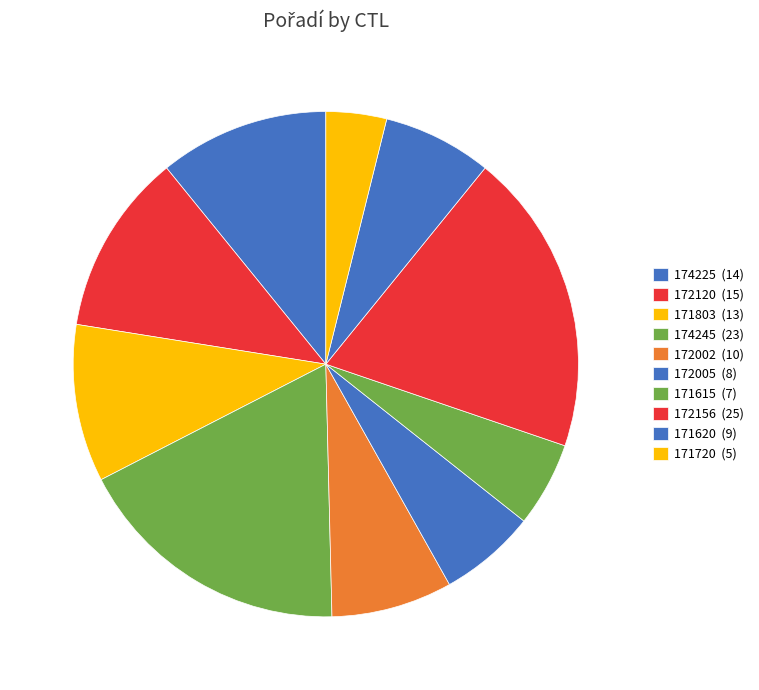

Count the number of slices in the pie.

10